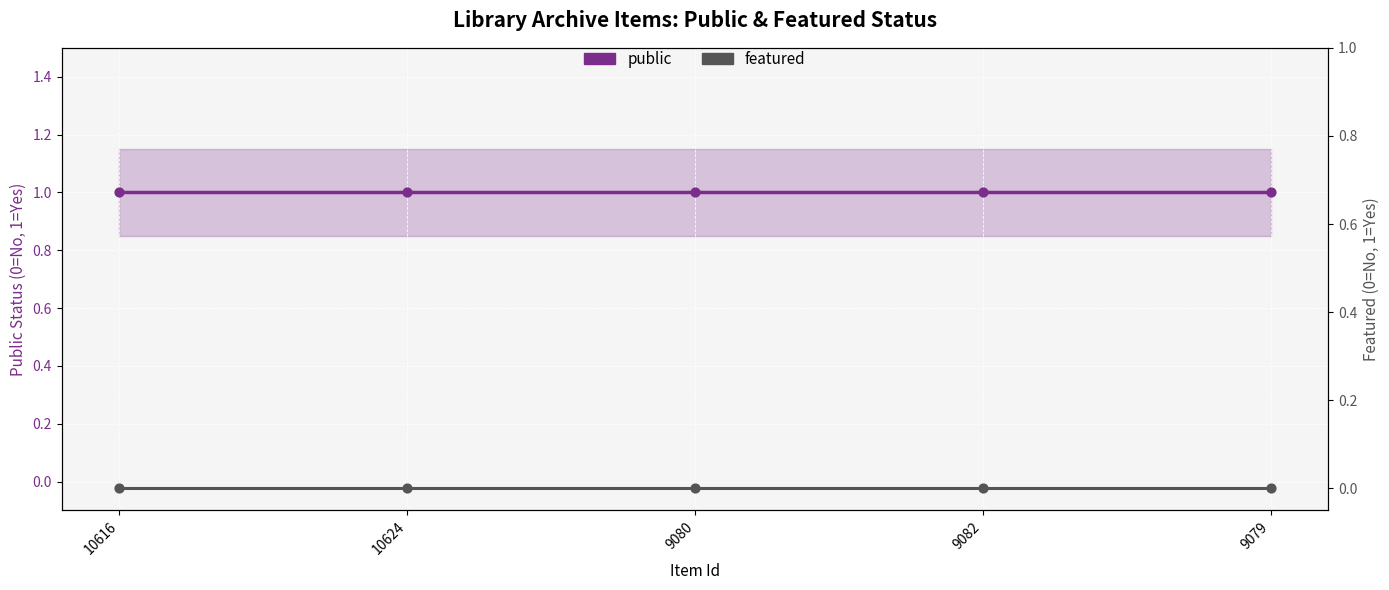

Which series contains the highest Y value?

public